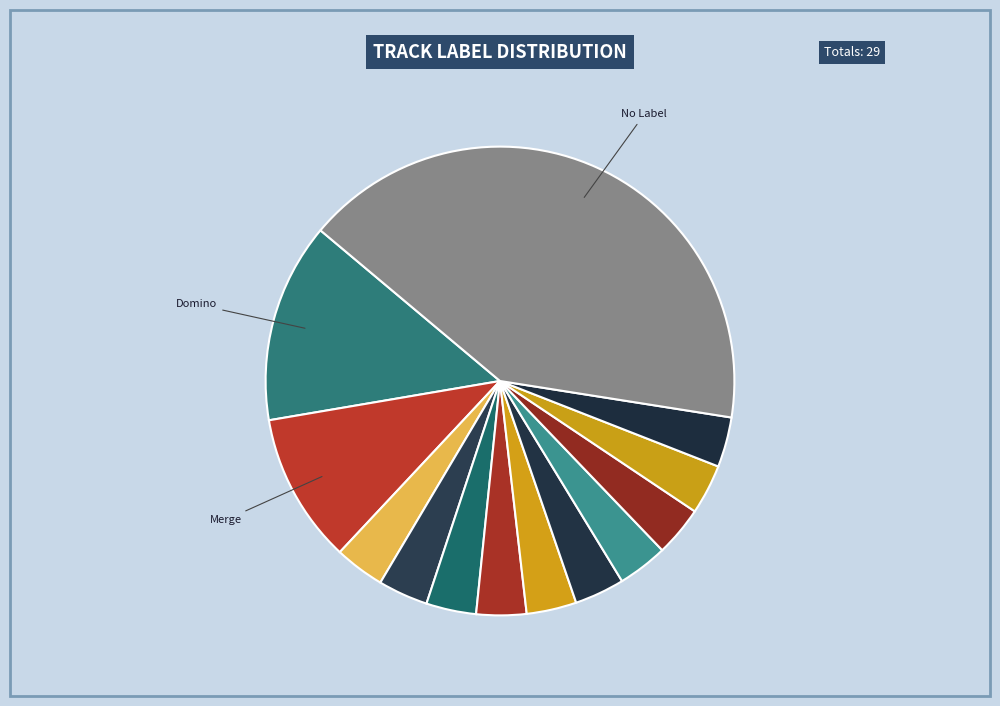

To the nearest percent, what is the difference between the largest and smallest slice percentages?

38%